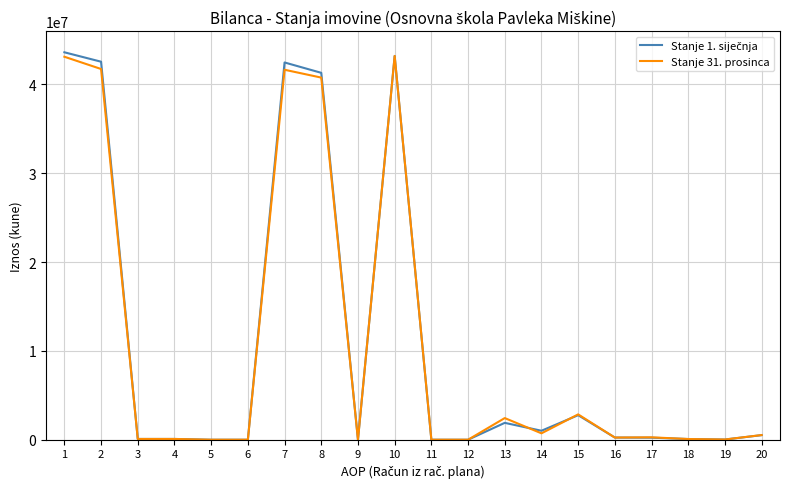

What is the maximum value shown in the chart?

43617704